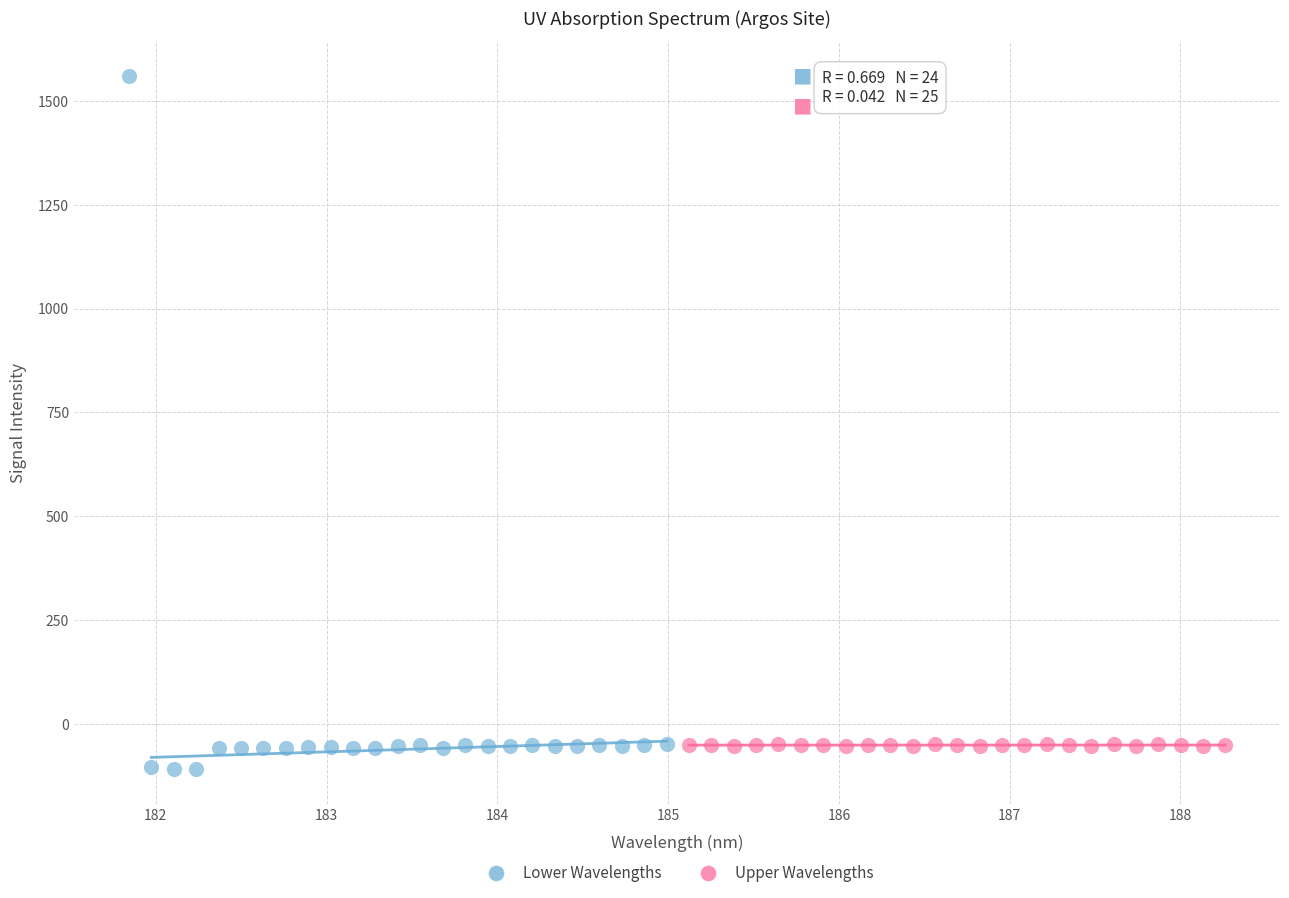

What are all the series names shown in the legend?

Lower Wavelengths, Upper Wavelengths